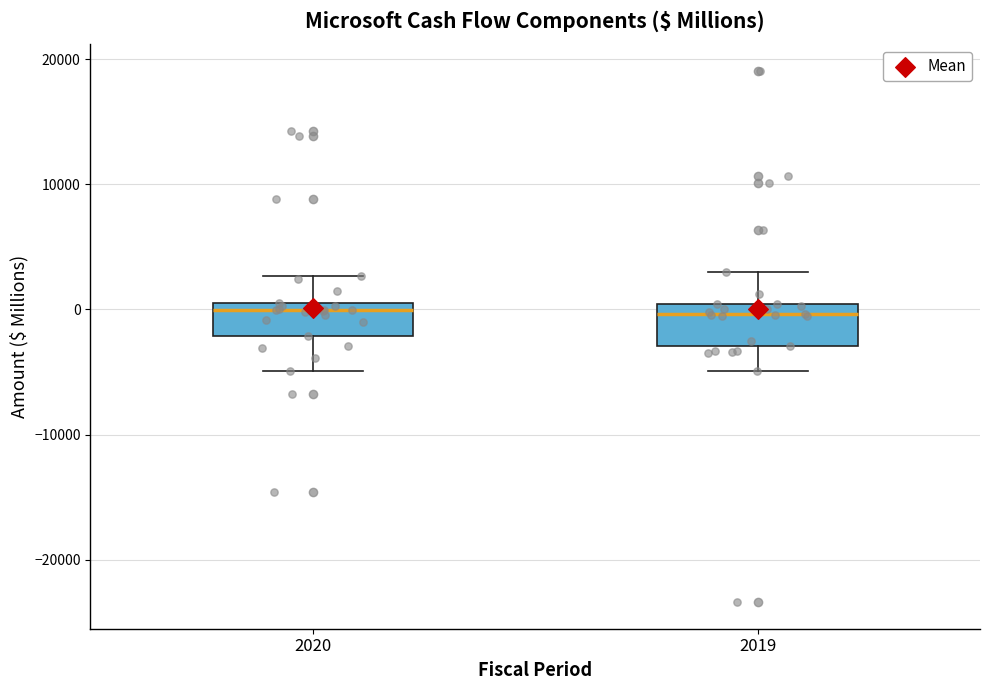

Where is the upper edge of the box at x = 2020 on the y-axis? The values are not printed on the chart, so give them approximately, as read against the axis.

1000